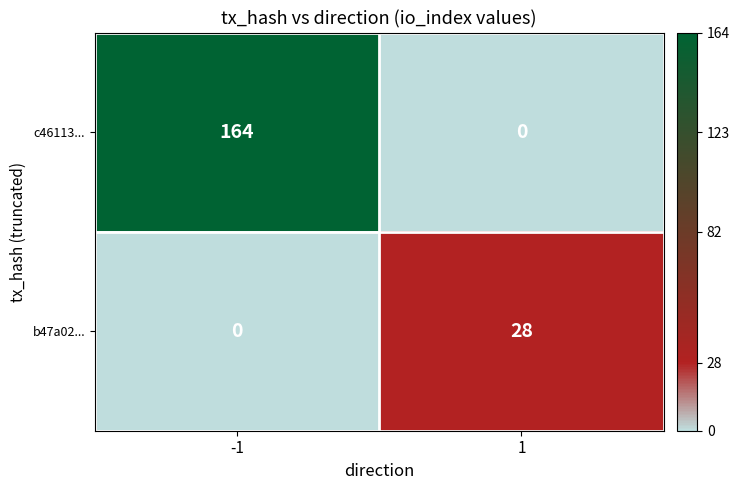

Which series has the largest total across all categories?

c46113...